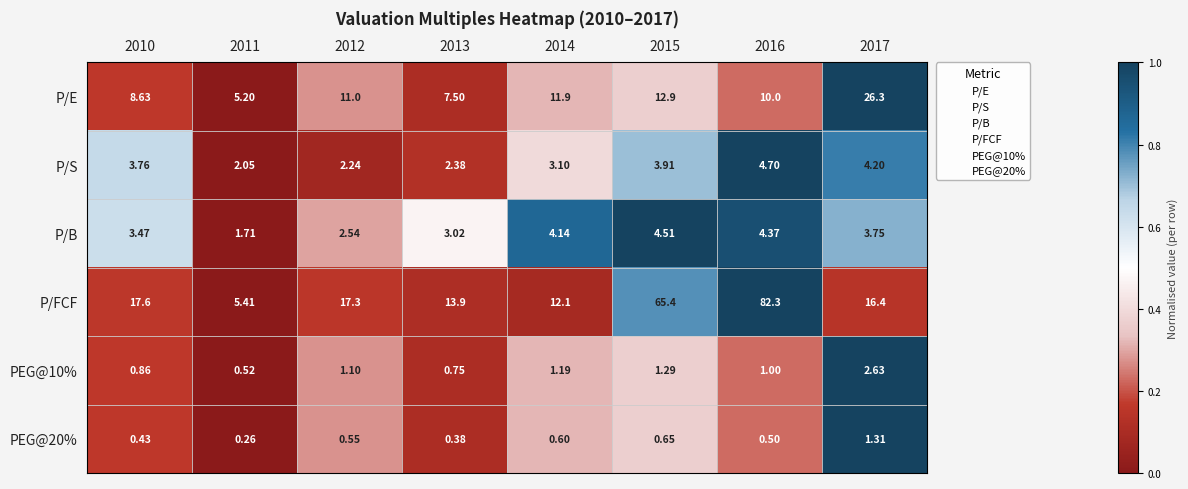

Which series has the largest range (max minus min)?

P/FCF